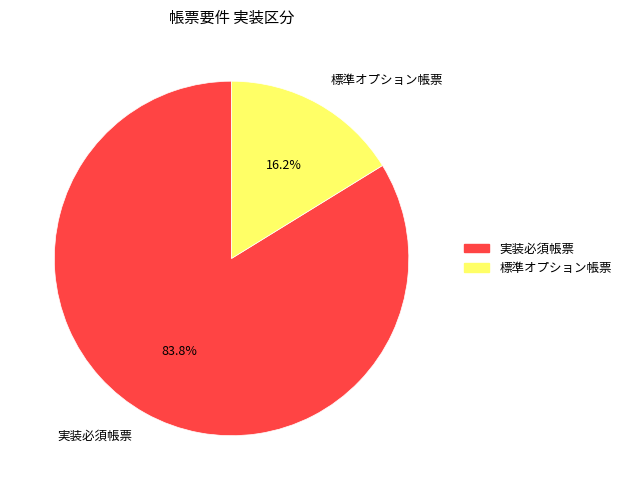

Is 実装必須帳票 the majority of the pie?

Yes